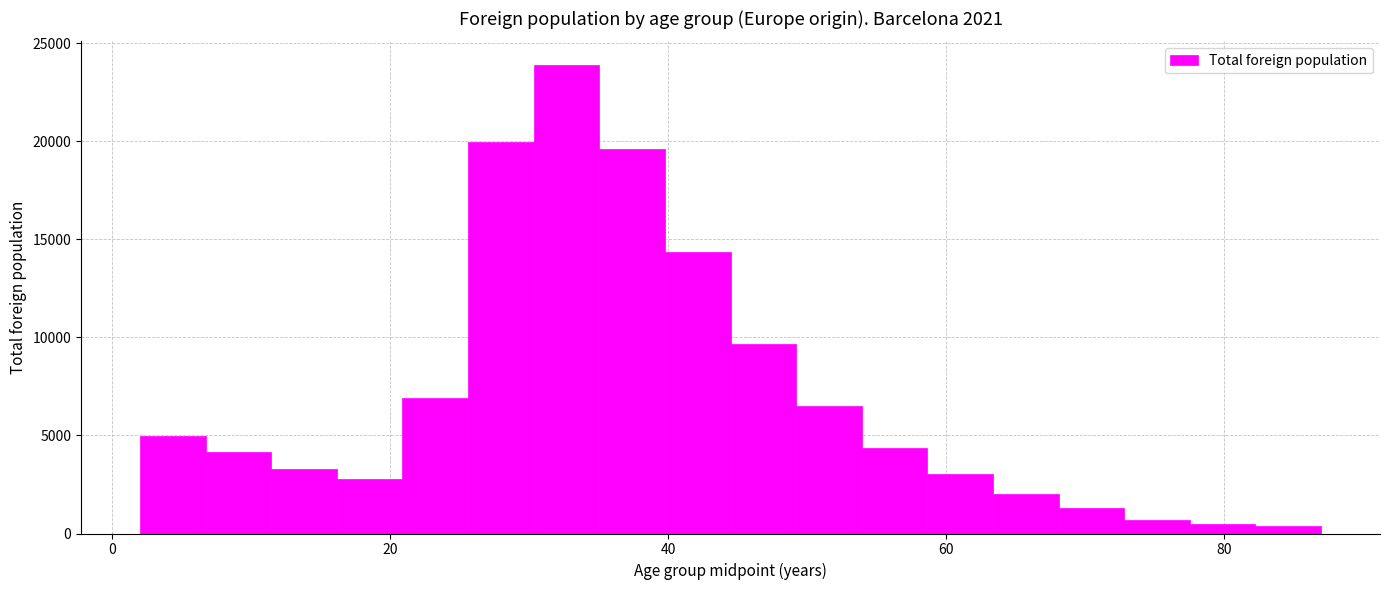

Around what value on the x-axis is the tallest bar? Give the approximate position of its centre, as read against the axis.

32